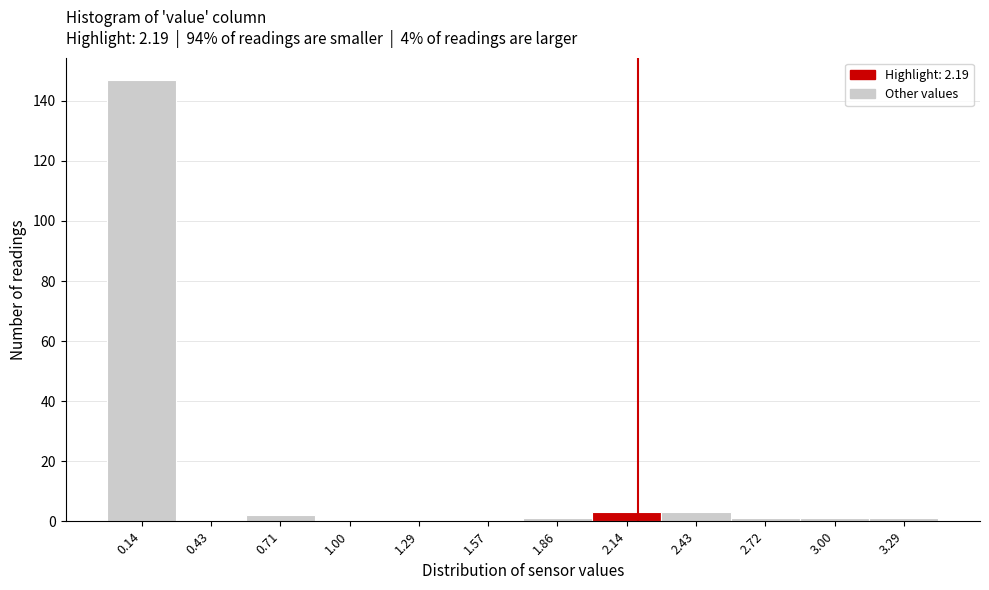

How tall is the bar that spans 0.00 to 0.30 on the x-axis? Neither the bar edges nor the heights are printed on the chart, so give them approximately, as read against the axes.

148